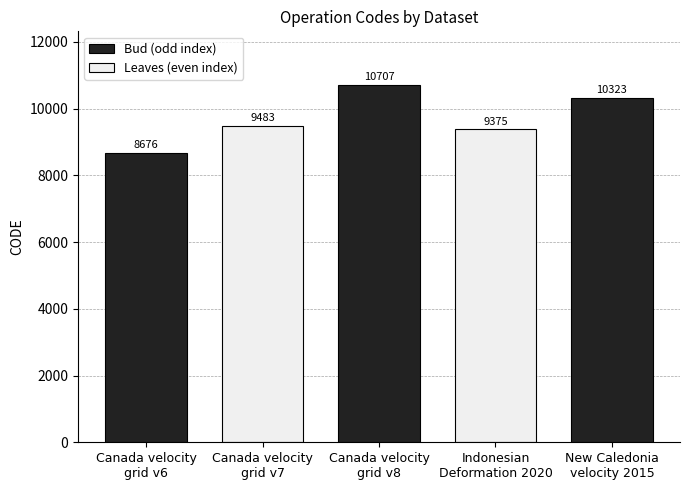

The value at Canada velocity
grid v6 is 3621. True or false?

False